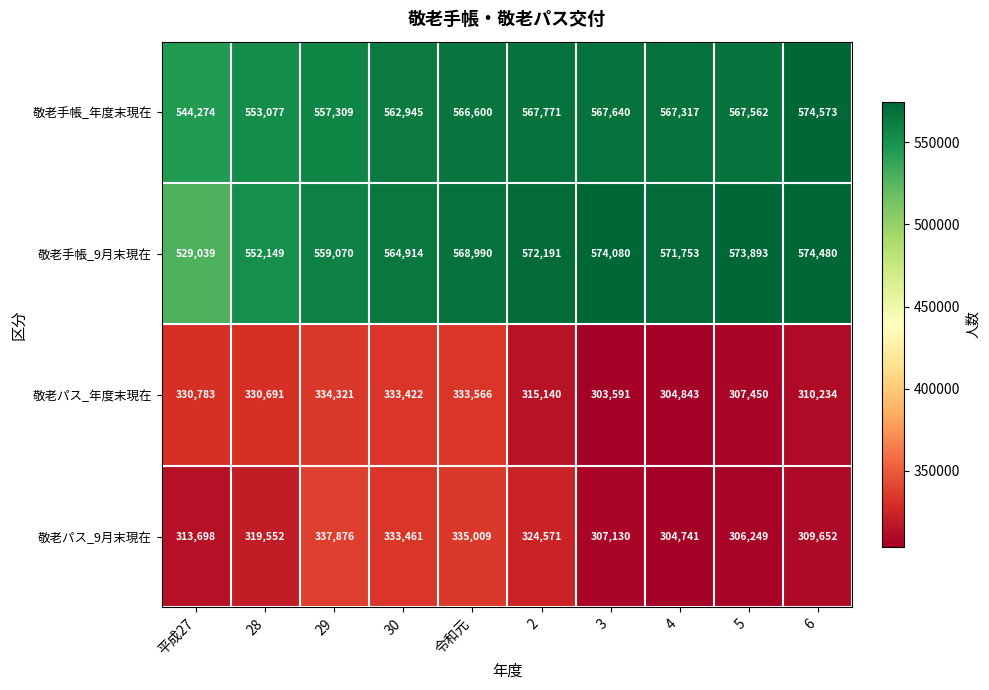

Which label corresponds to the largest value in the chart?

6